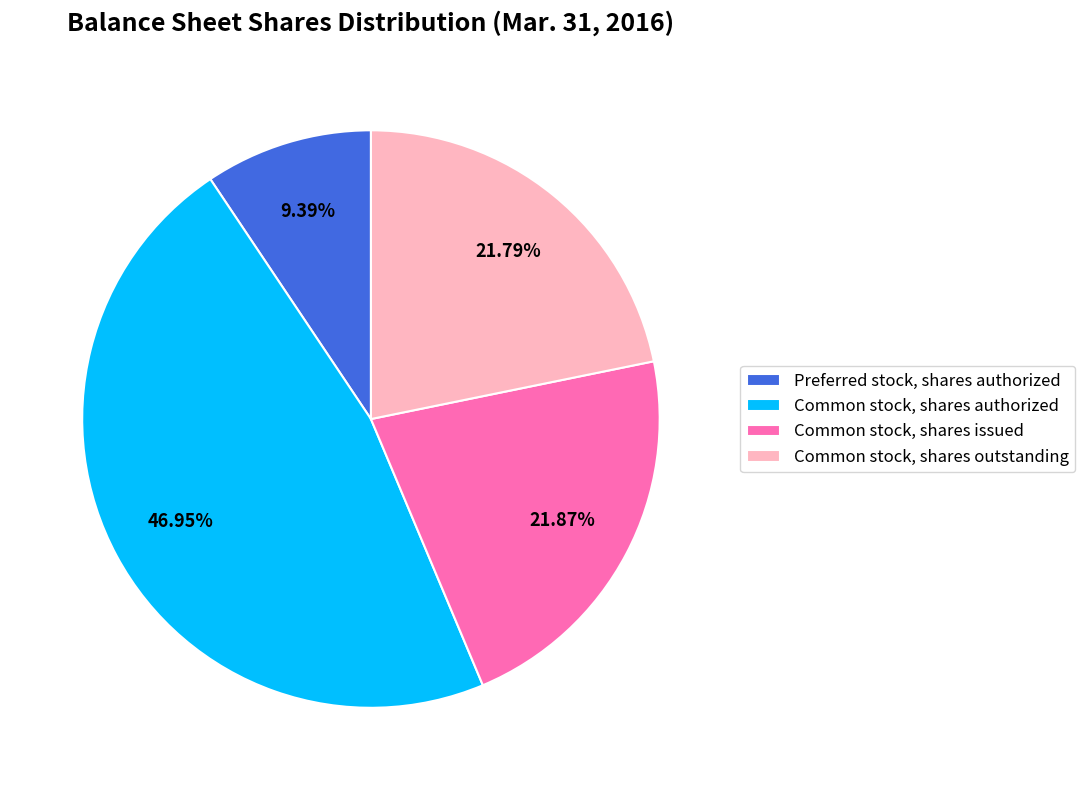

Do Common stock, shares authorized and Preferred stock, shares authorized together represent more than half of the pie?

Yes